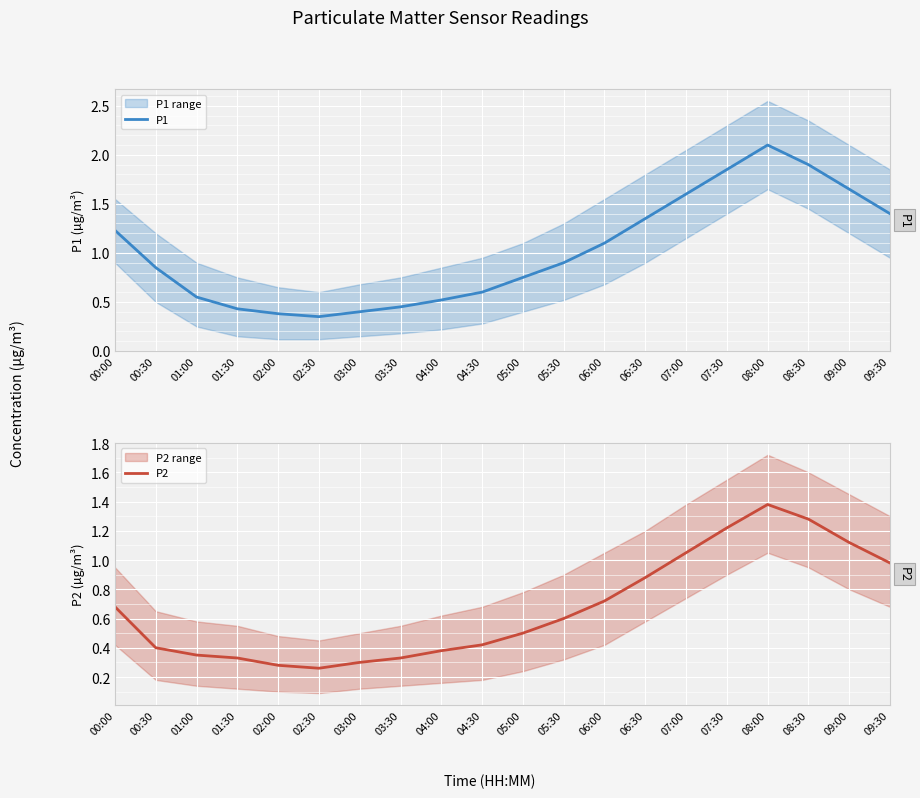

True or false: P1 and P2 cross at least once.

False